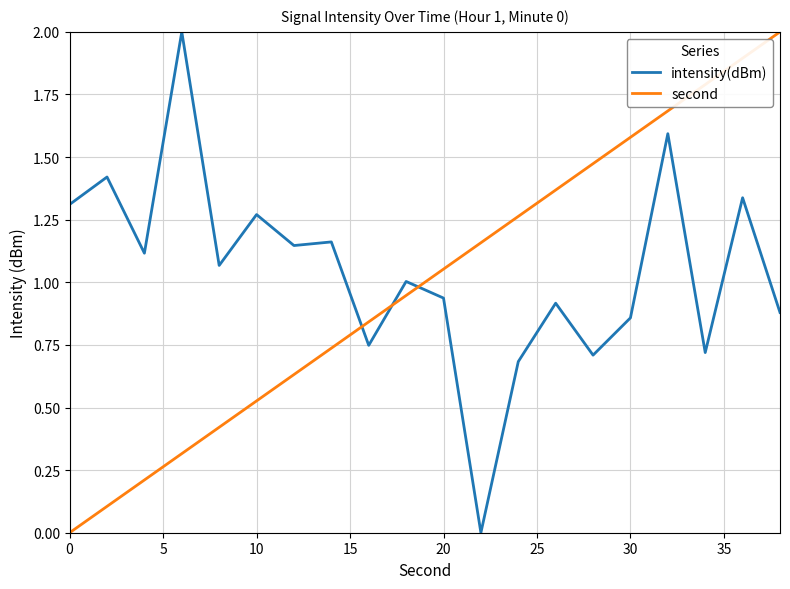

After their last crossing, which series has the higher values: second or intensity(dBm)?

second